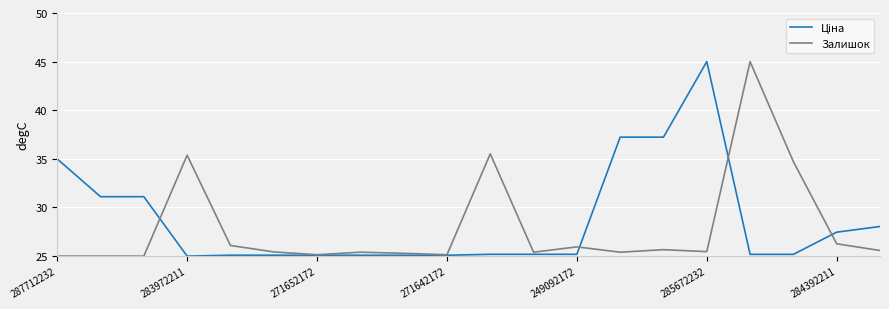

What is the sum of all Залишок values?

557.8